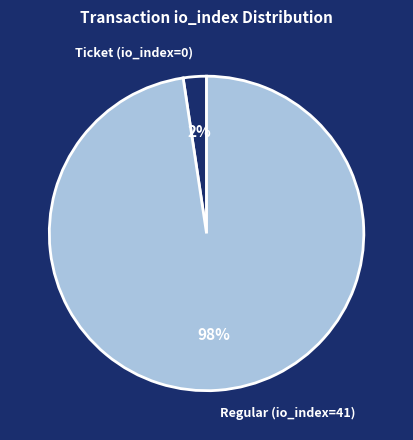

The Regular (io_index=41) slice represents 98% of the pie. True or false?

True